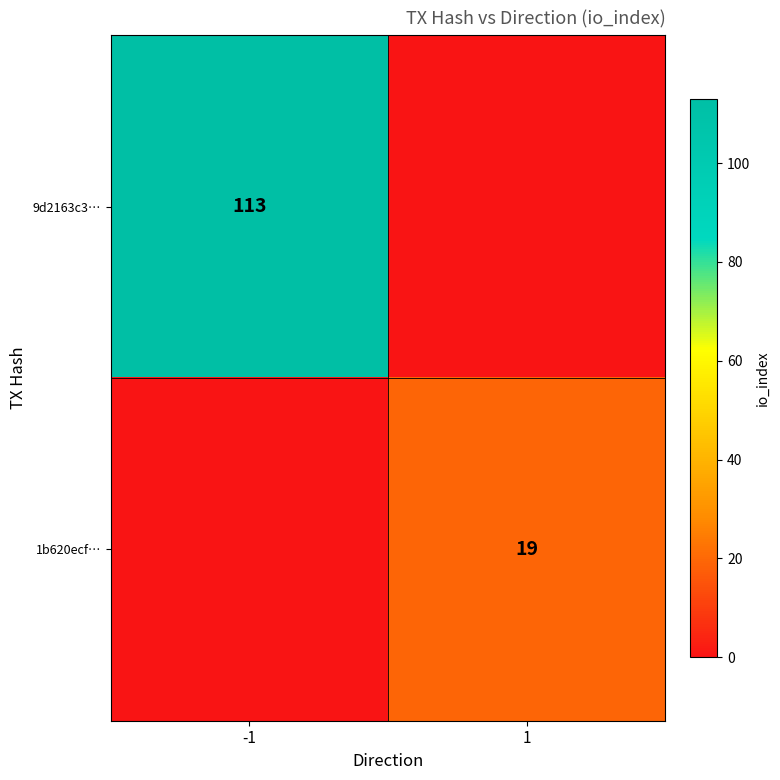

The 1b620ecf… series shows 12 at 1. True or false?

False